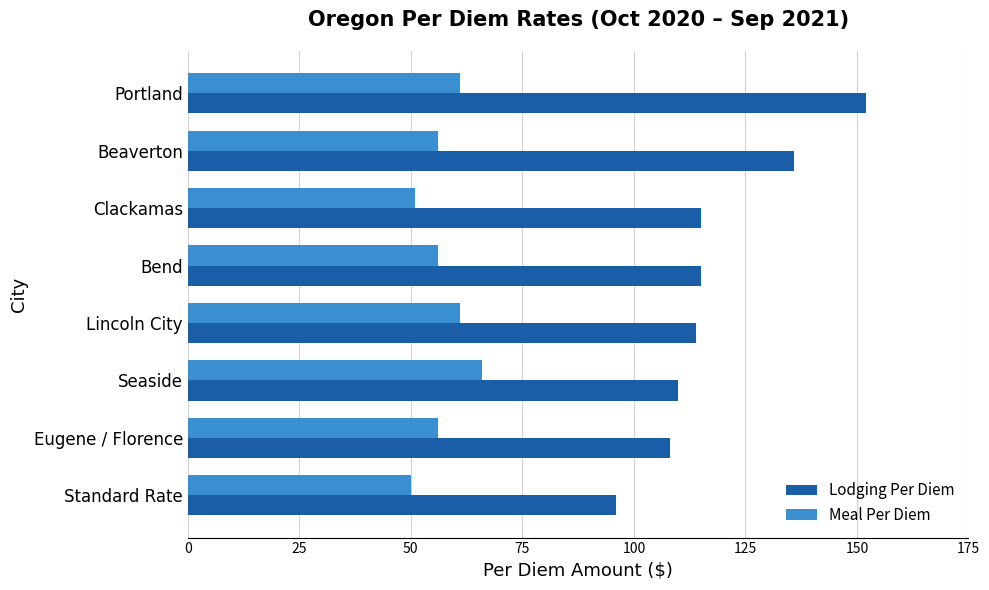

At which category is the sum across all series the highest?

Portland